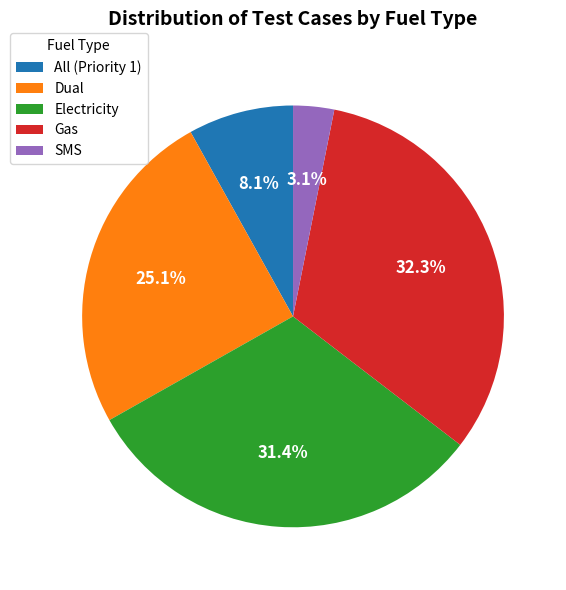

How many segments does this pie chart have?

5